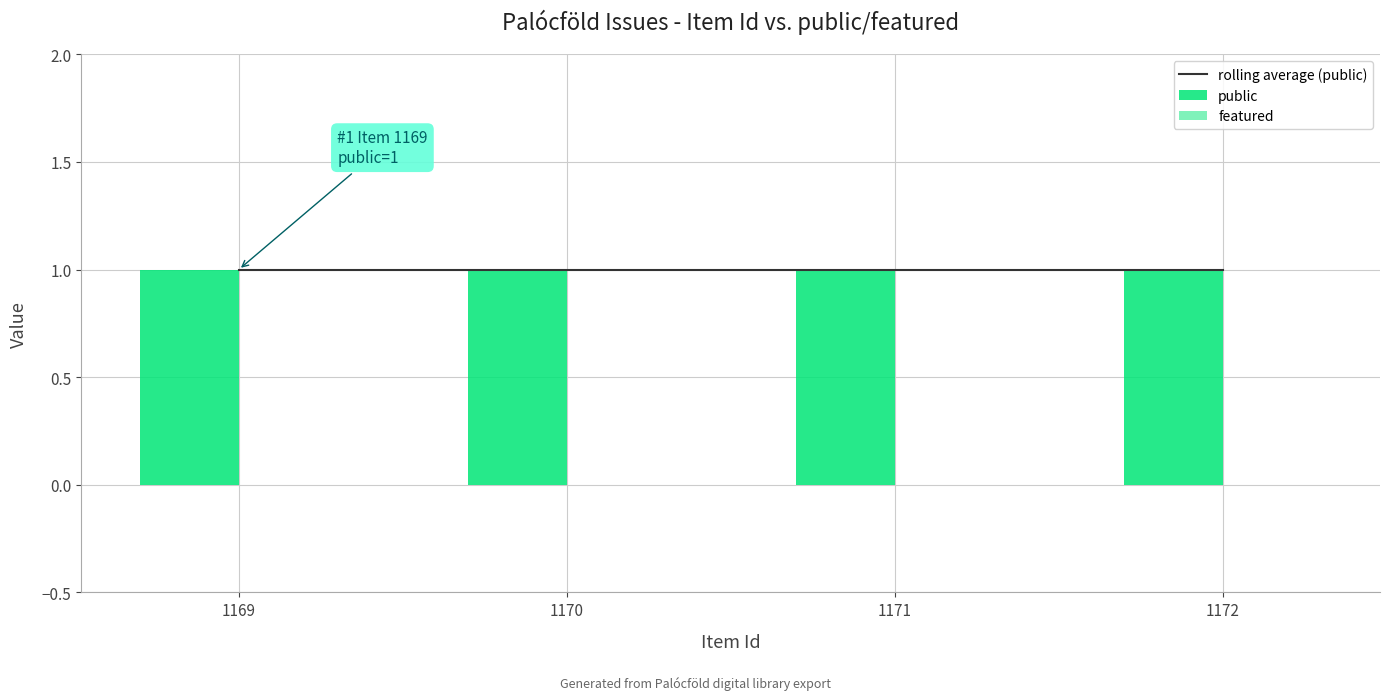

What is the maximum value shown in the chart?

1